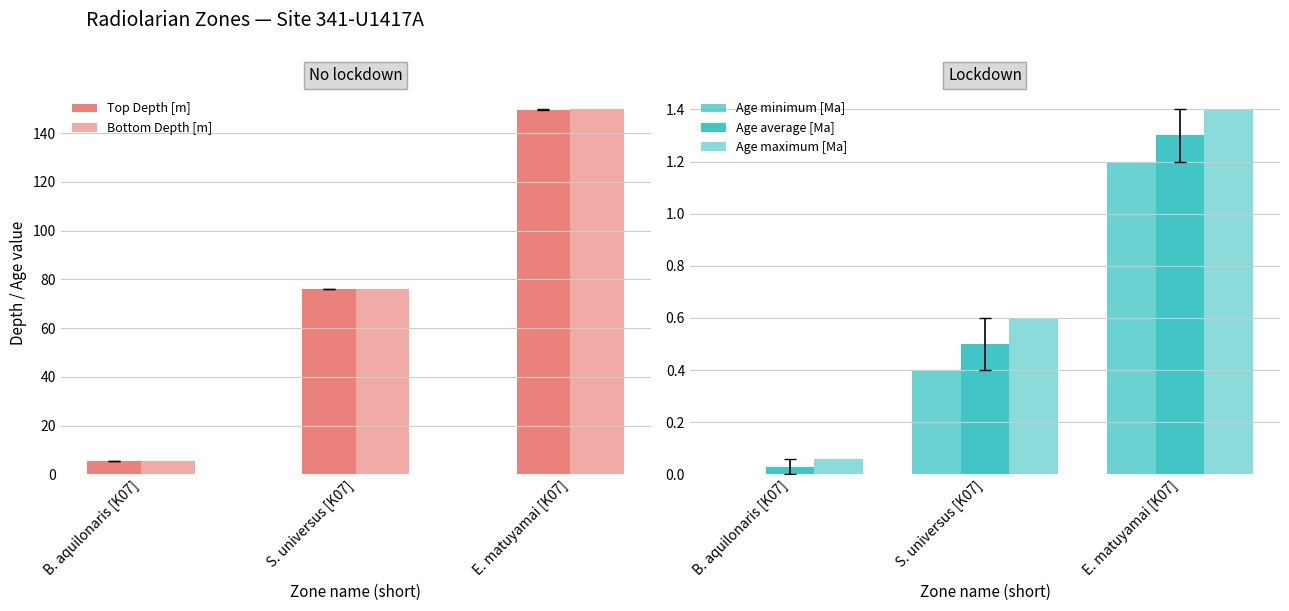

True or false: Age maximum [Ma] has a value of 0.1 at B. aquilonaris [K07].

False